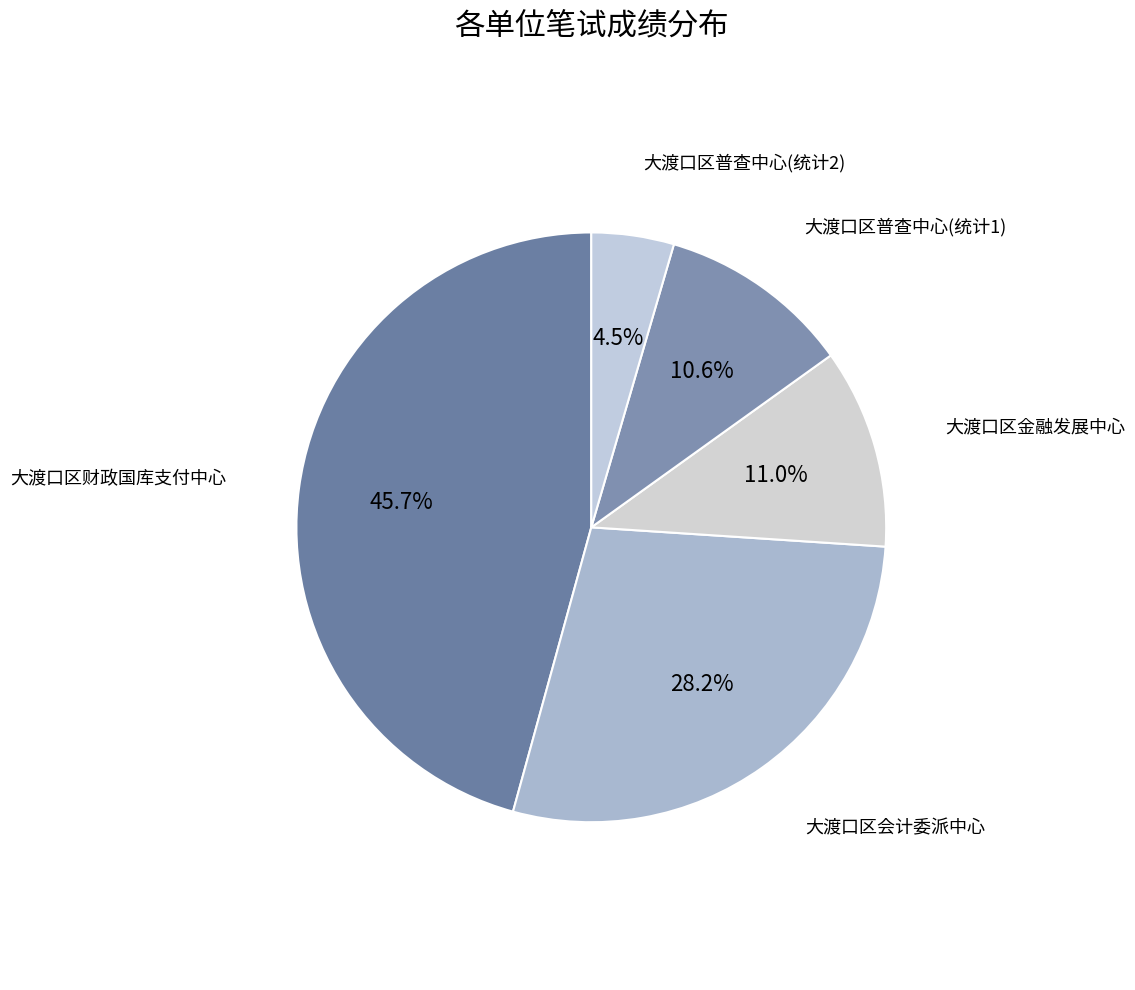

Count the number of slices in the pie.

5